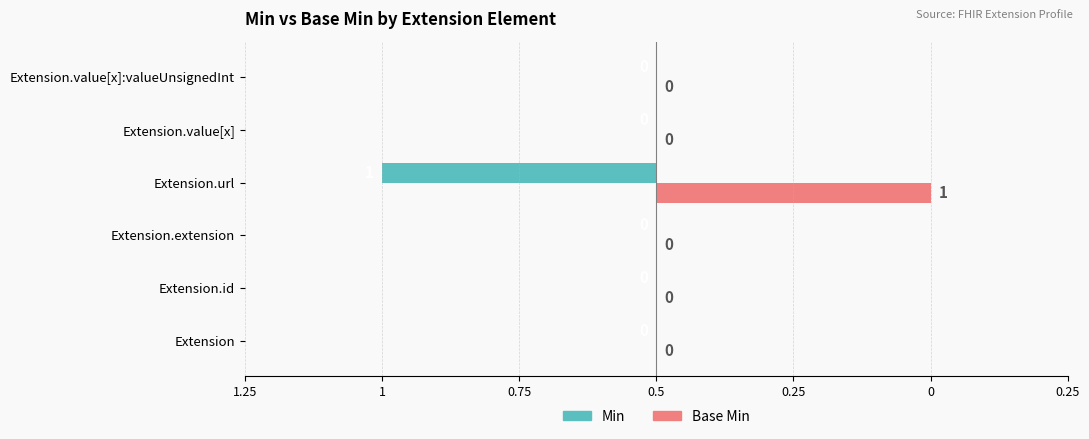

What are all the series names shown in the legend?

Min, Base Min